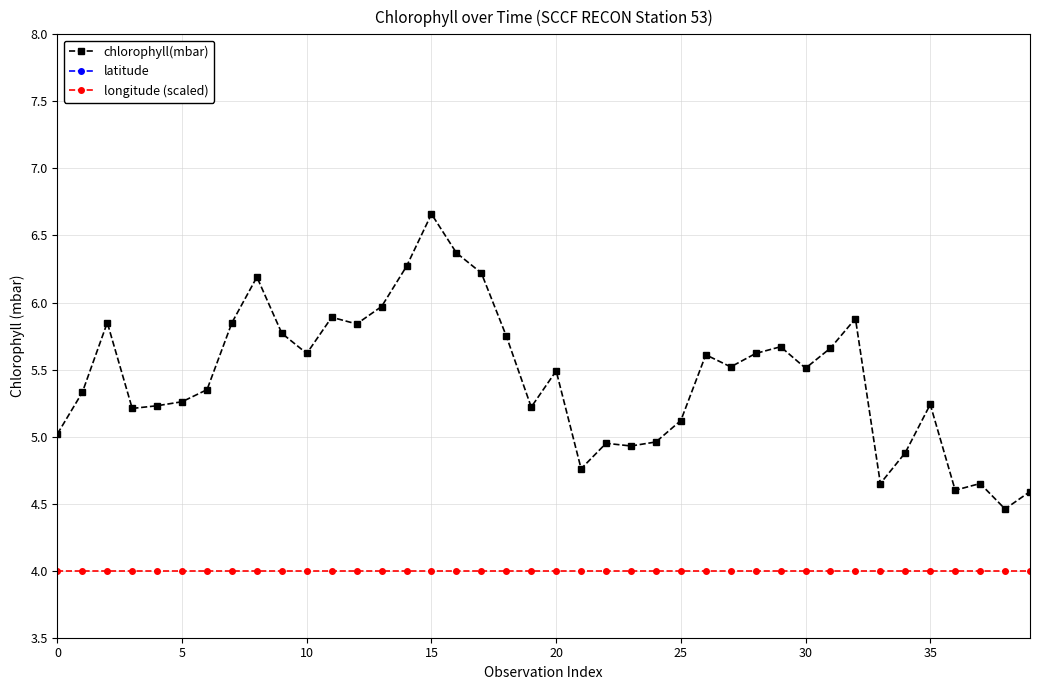

True or false: longitude (scaled) has more than 1 interior local peaks.

False